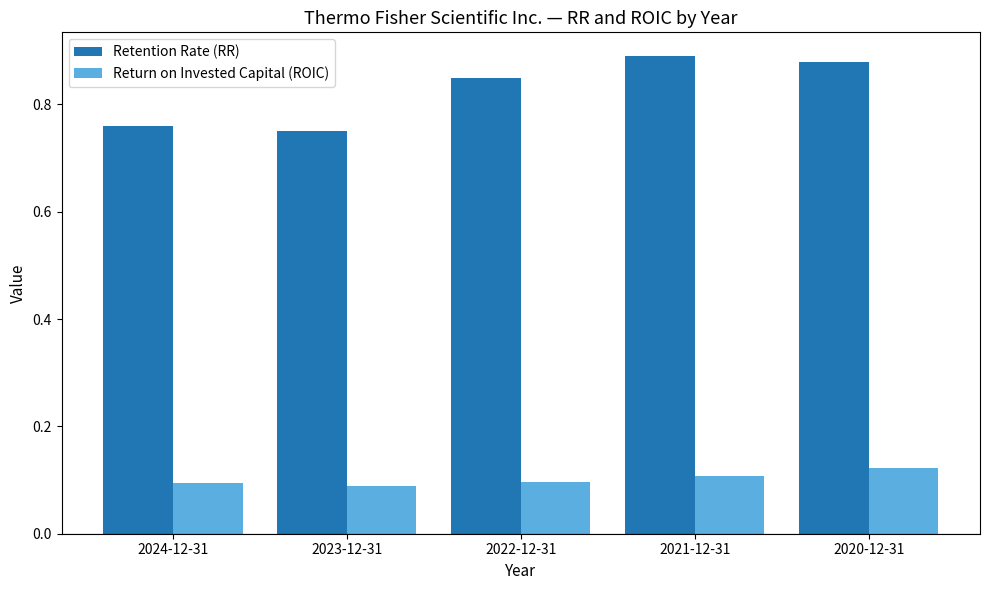

Between 2022-12-31 and 2020-12-31, which series saw the biggest shift?

Retention Rate (RR)